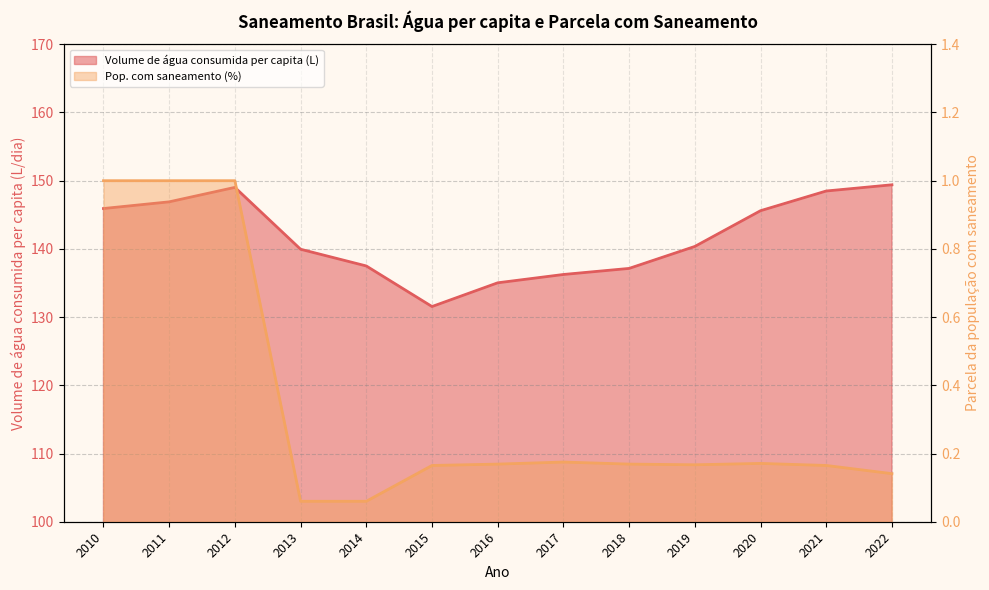

True or false: Volume de água consumida per capita (L) has a value of 29.3 at 2015.

False